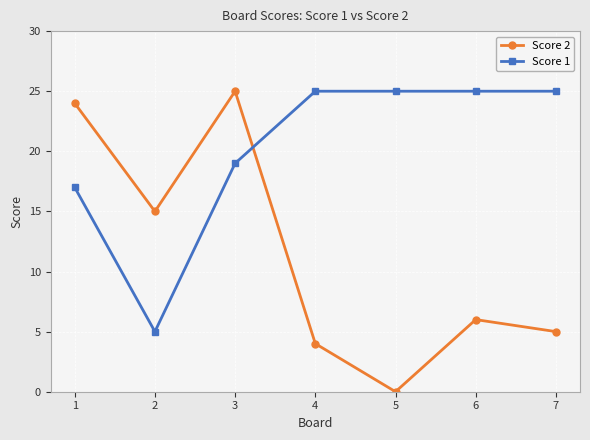

True or false: Score 2 and Score 1 intersect in this chart.

True